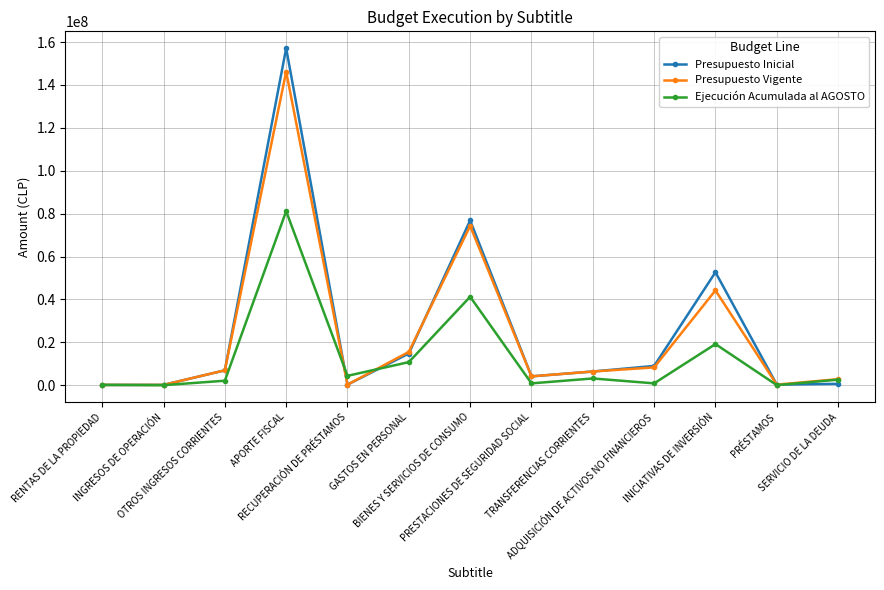

Read the Ejecución Acumulada al AGOSTO value at PRÉSTAMOS.

33511